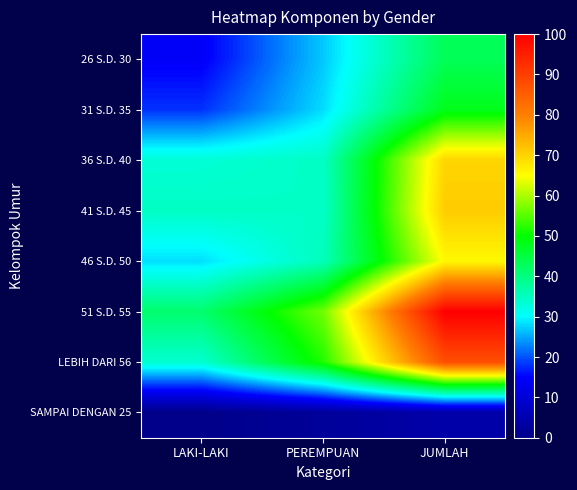

What is the difference between the highest and lowest values at PEREMPUAN?

54.5